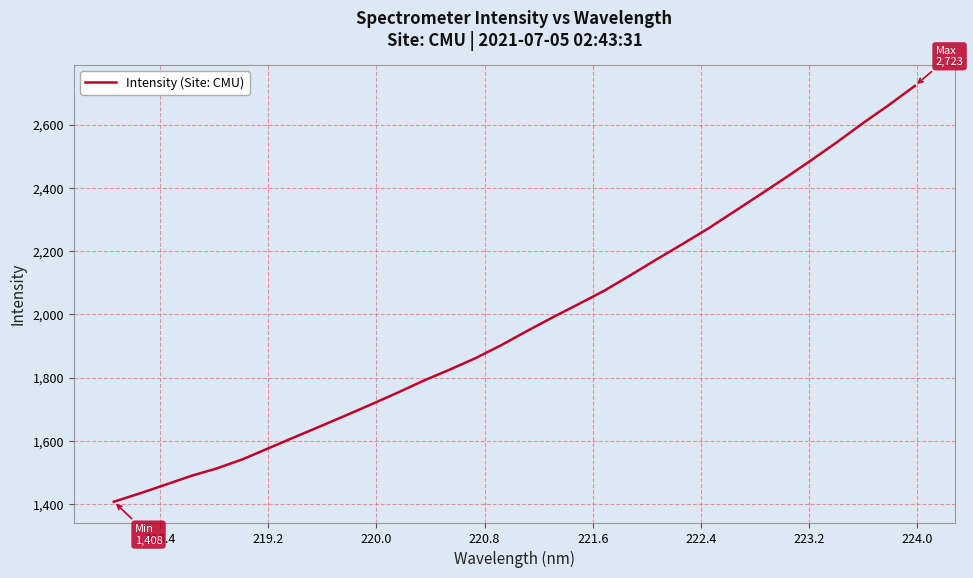

What is the greatest value displayed?

2722.6